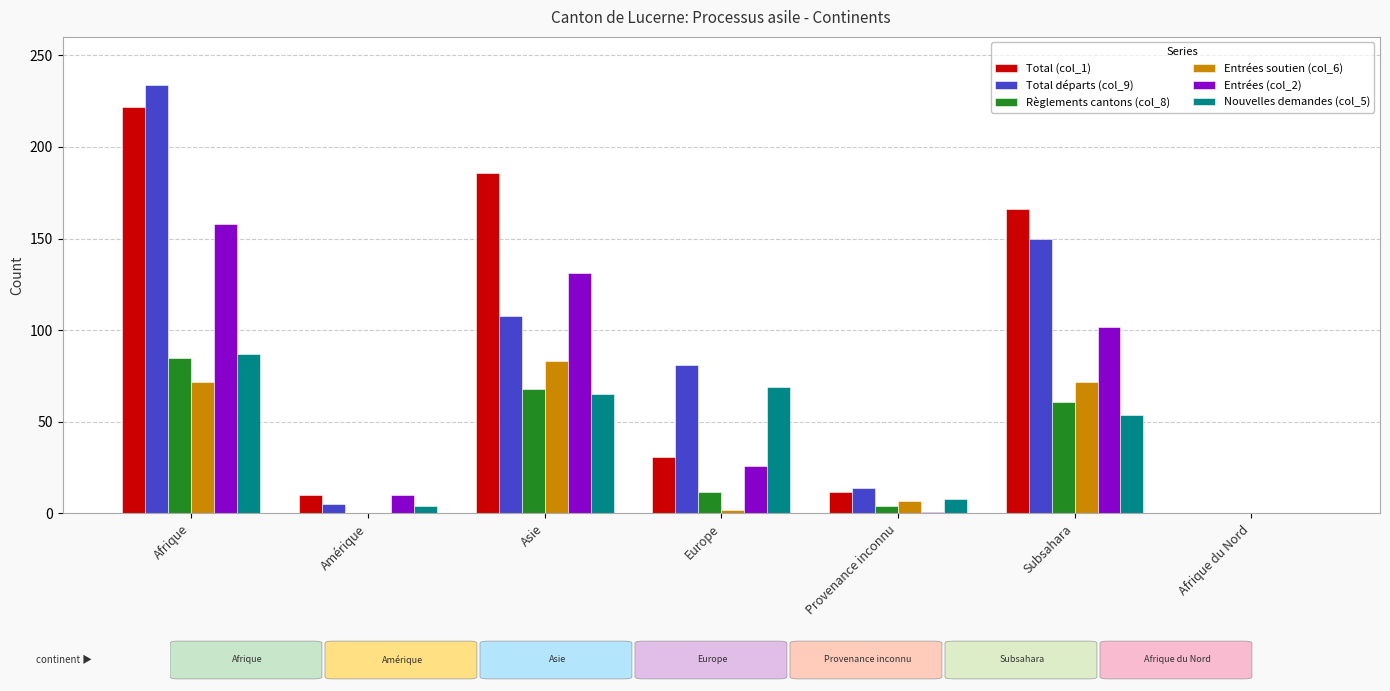

What is the greatest value displayed?

234